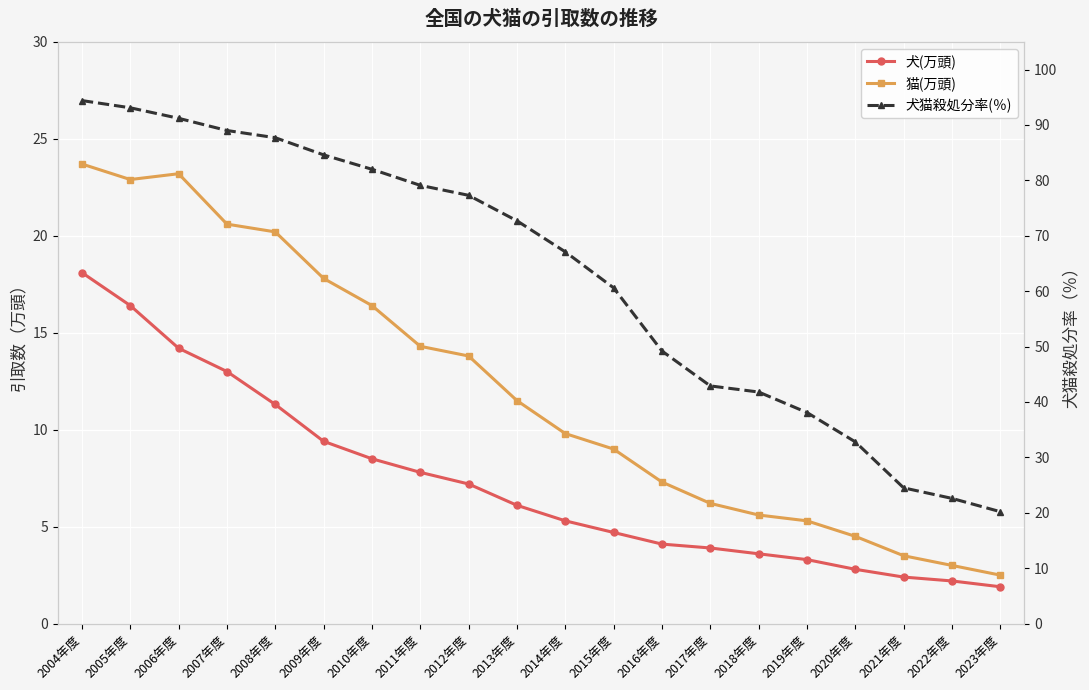

How many values in the 猫(万頭) series exceed 11?

10